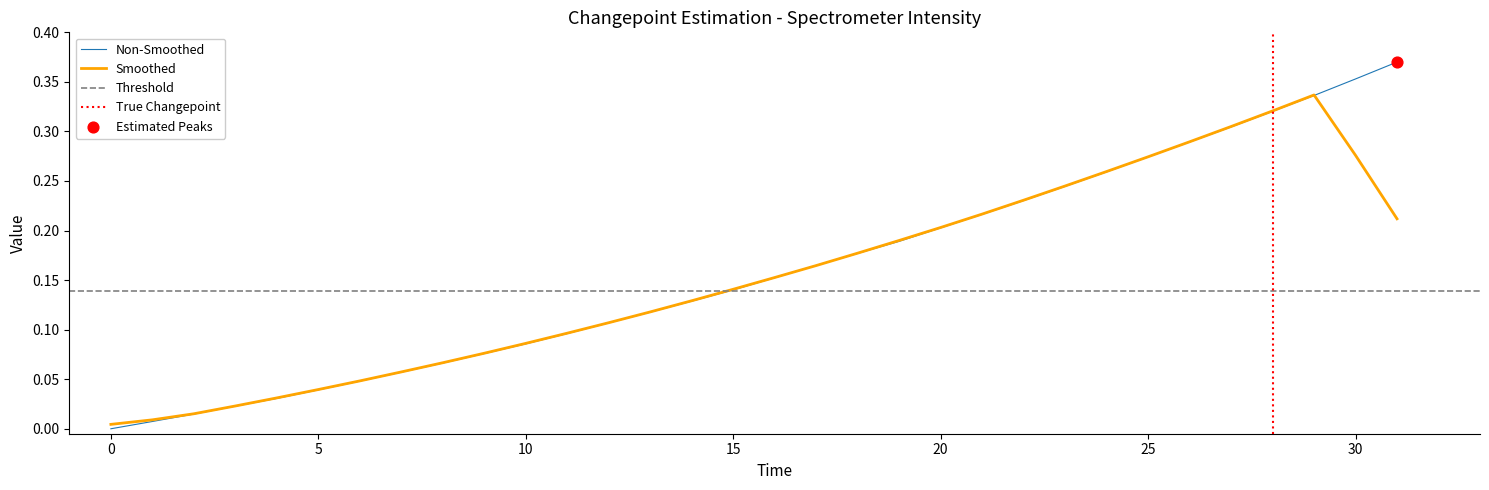

Between 25 and 20, which is larger?

25